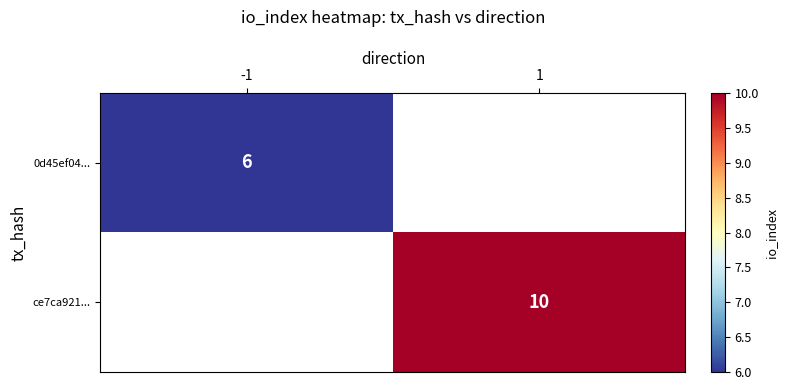

True or false: 0d45ef04... has a value of 10 at -1.

False